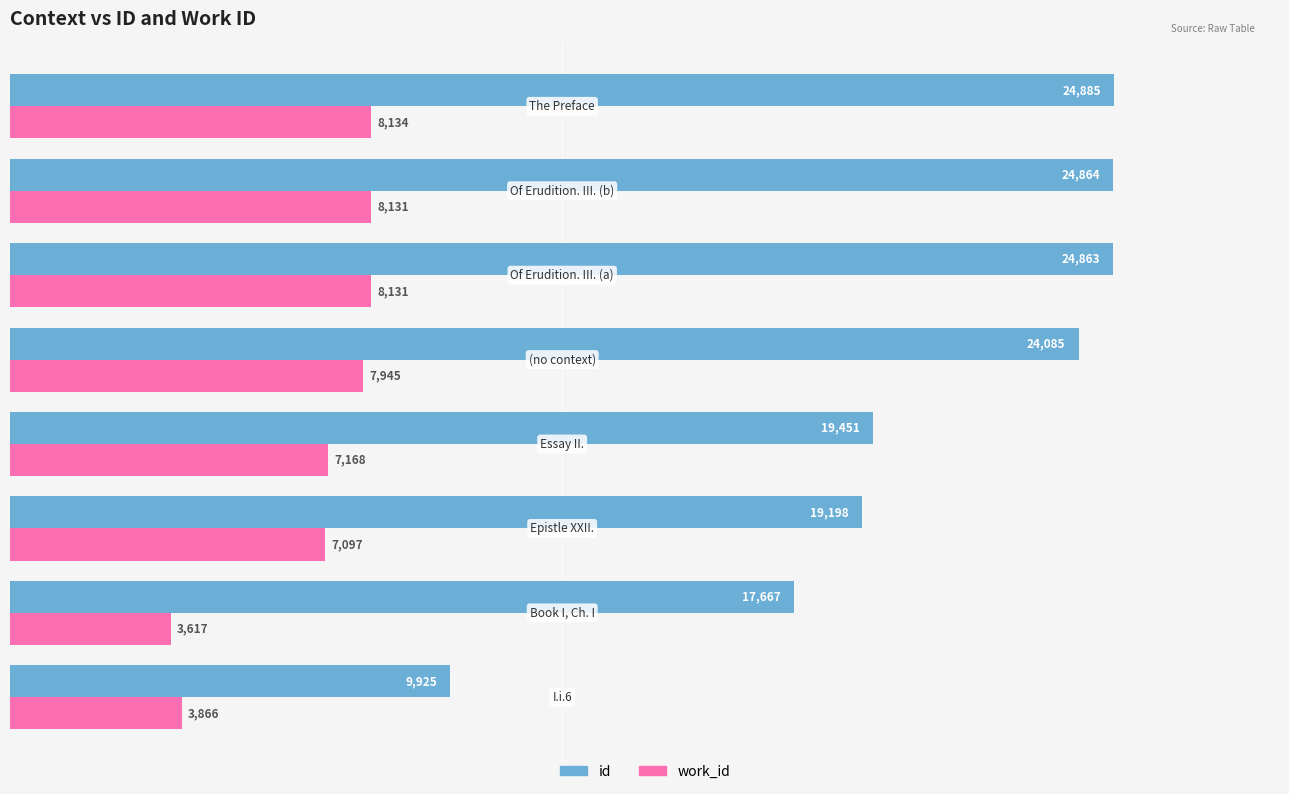

Which series has the largest range (max minus min)?

id